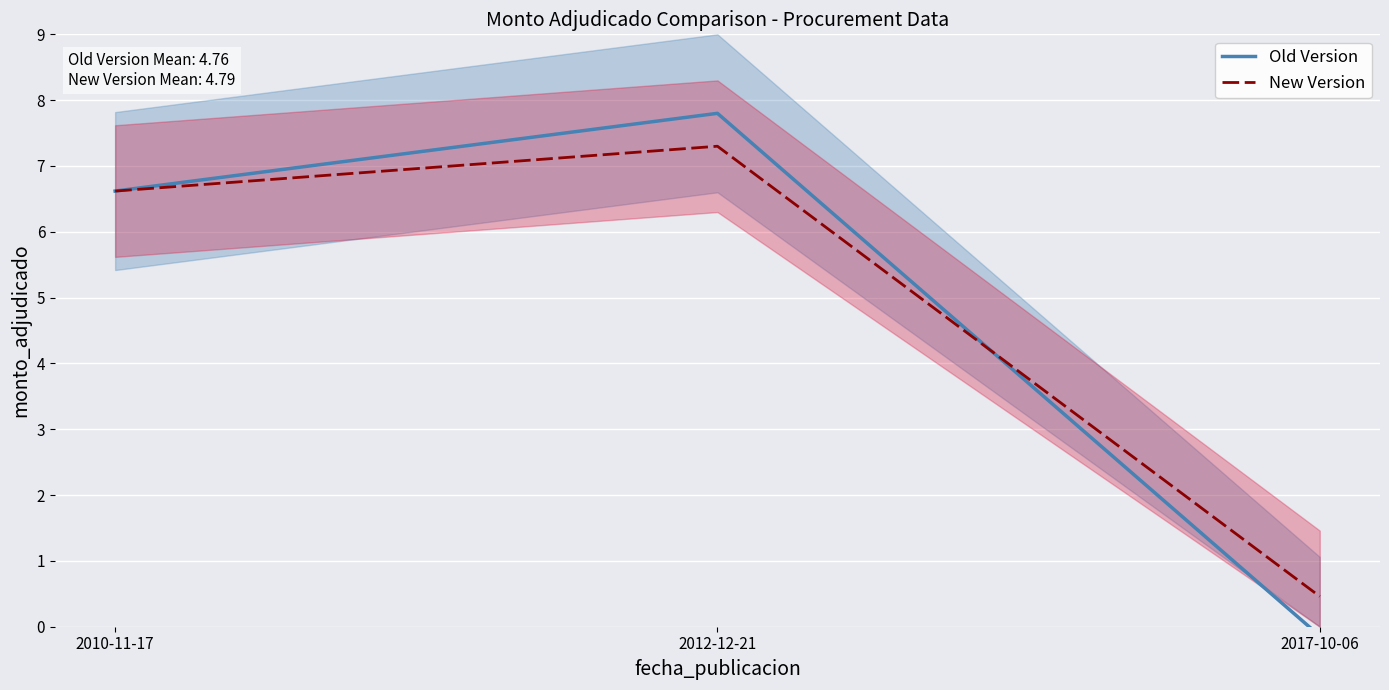

What is the label of the 1st point from the left?

2010-11-17